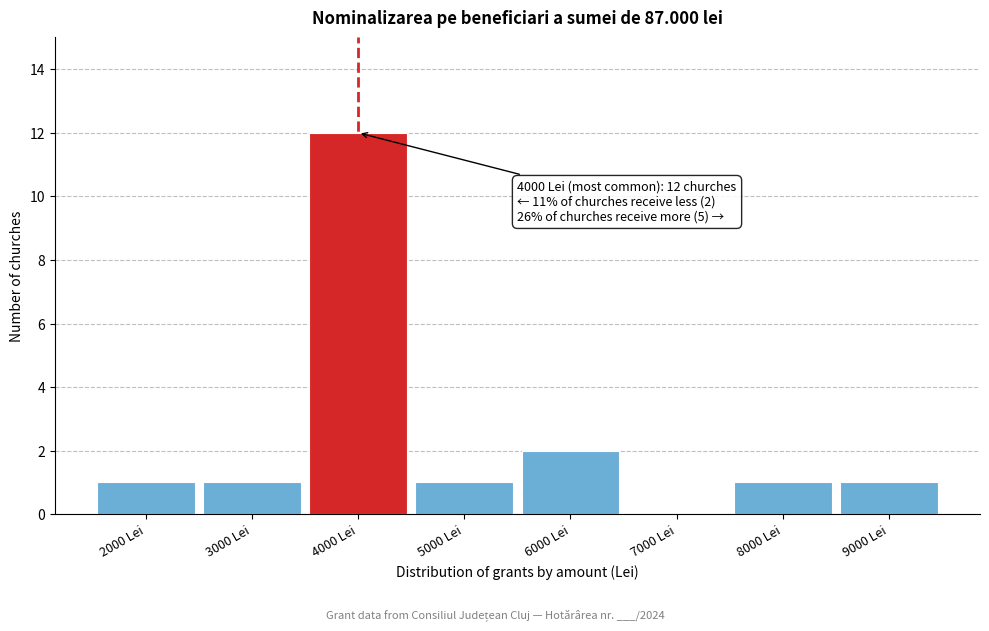

Which range on the x-axis has the tallest bar?

3500 to 4500